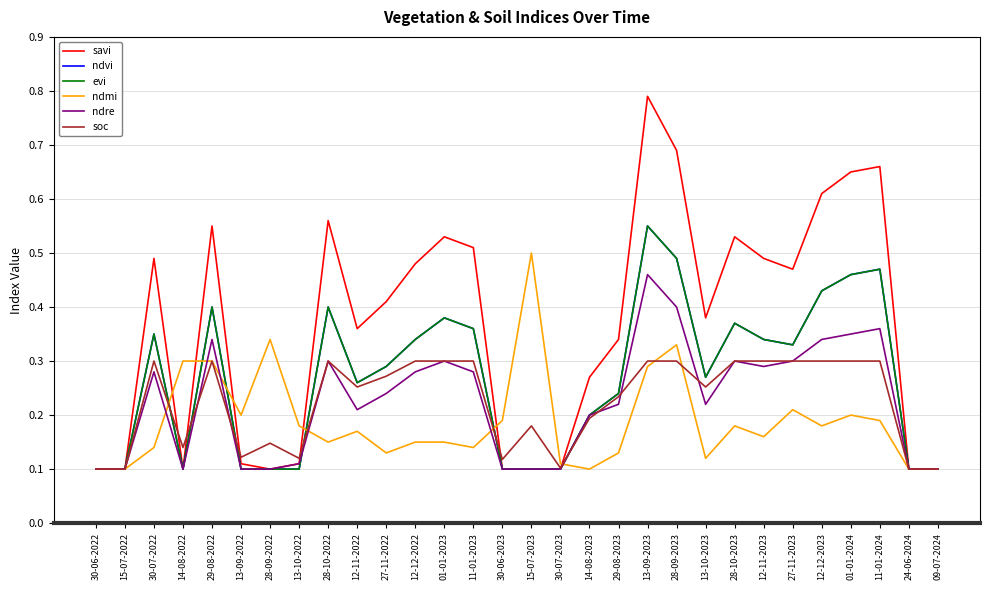

Does the chart have visible grid lines?

Yes